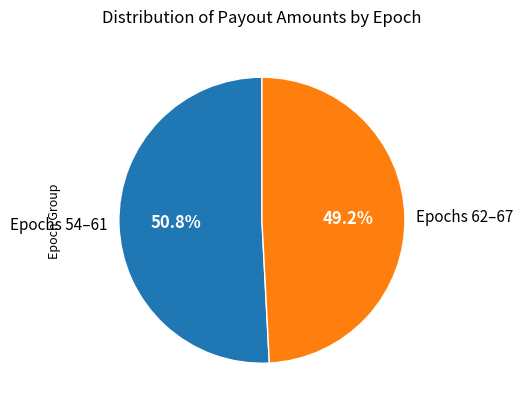

What portion of the pie excludes Epochs 54–61?

49.2%